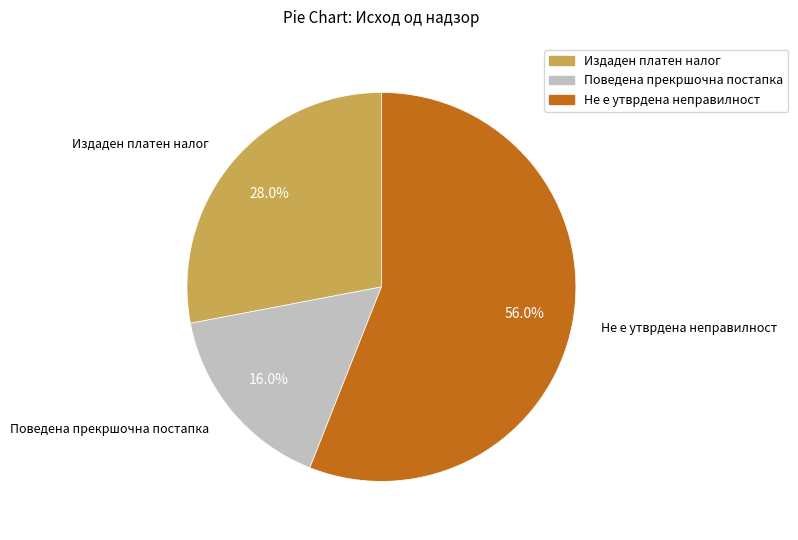

Approximately how many times larger is the value at Издаден платен налог compared to Не е утврдена неправилност?

0.5